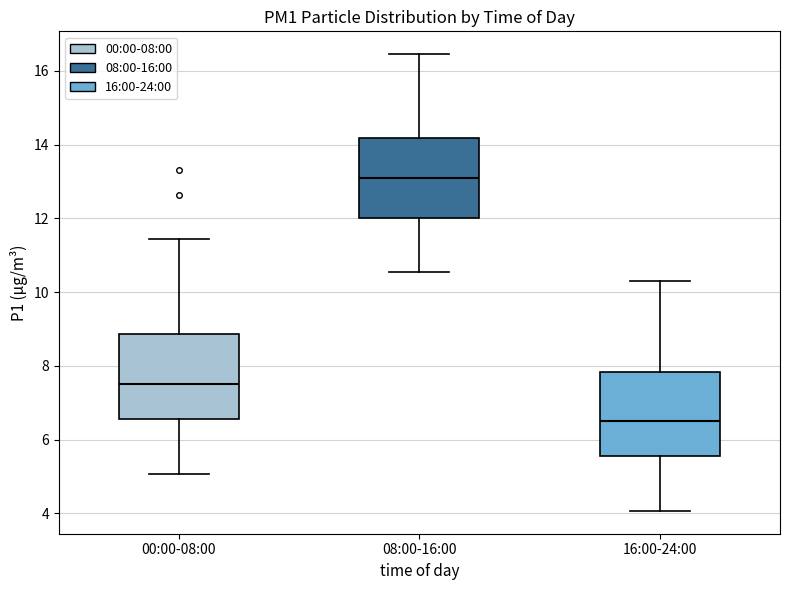

Reading left to right, read every box against the y-axis: the position of its median line, the range the box covers, and the ends of its whiskers. The values are not printed on the chart, so give them approximately, as read against the axis.

00:00-08:00: median 7.6, box 6.6 to 8.8, whiskers 5.0 to 11.4
08:00-16:00: median 13.0, box 12.0 to 14.2, whiskers 10.6 to 16.4
16:00-24:00: median 6.6, box 5.6 to 7.8, whiskers 4.0 to 10.4